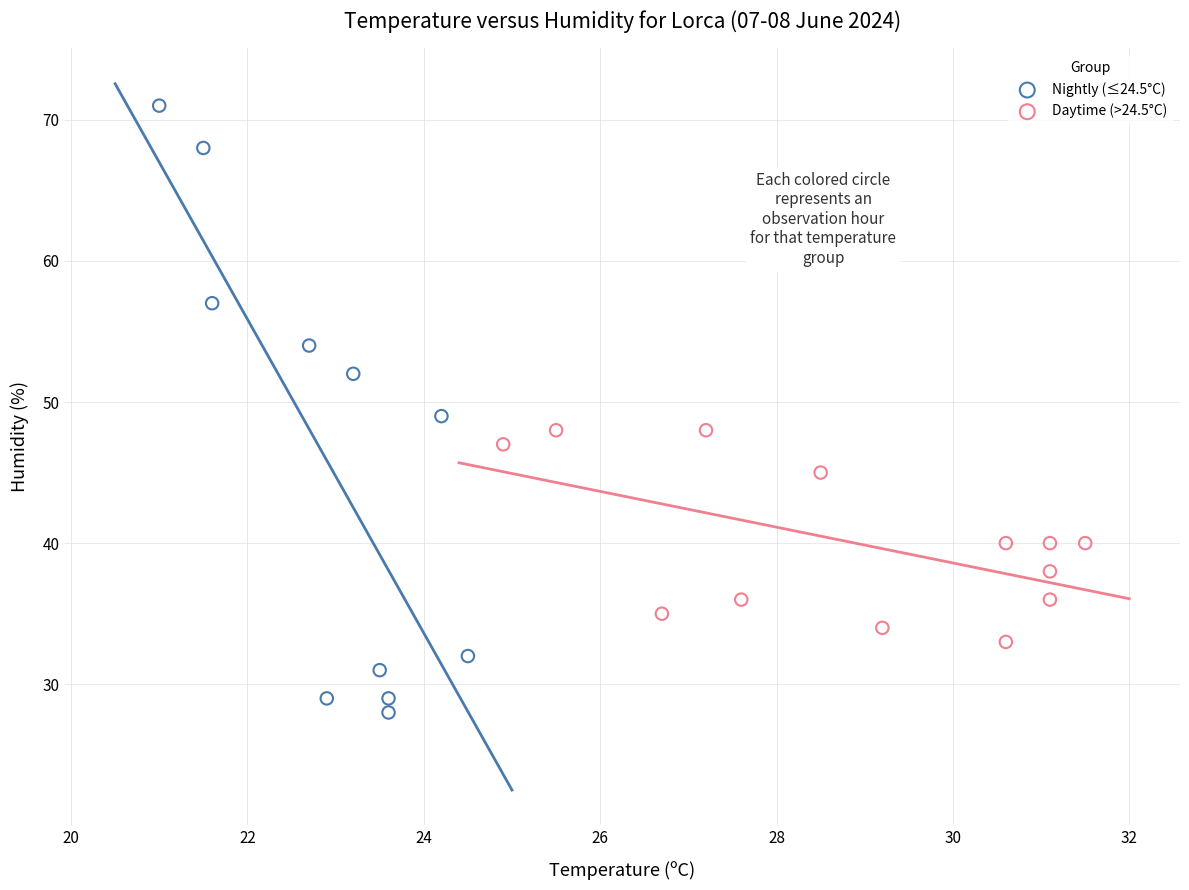

Which series reaches the maximum Y coordinate?

Nightly (≤24.5°C)